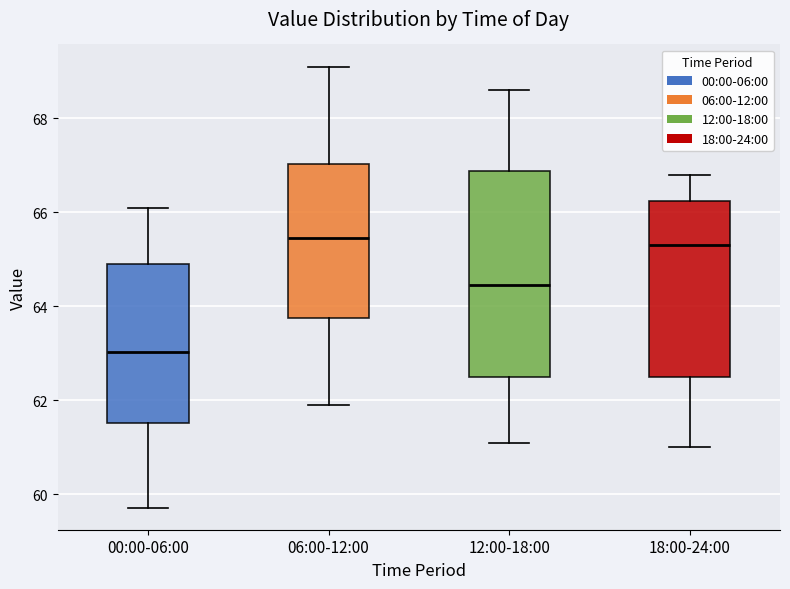

Reading left to right, read every box against the y-axis: the position of its median line, the range the box covers, and the ends of its whiskers. The values are not printed on the chart, so give them approximately, as read against the axis.

00:00-06:00: median 63.0, box 61.6 to 64.8, whiskers 59.8 to 66.2
06:00-12:00: median 65.4, box 63.8 to 67.0, whiskers 62.0 to 69.2
12:00-18:00: median 64.4, box 62.6 to 66.8, whiskers 61.2 to 68.6
18:00-24:00: median 65.4, box 62.6 to 66.2, whiskers 61.0 to 66.8